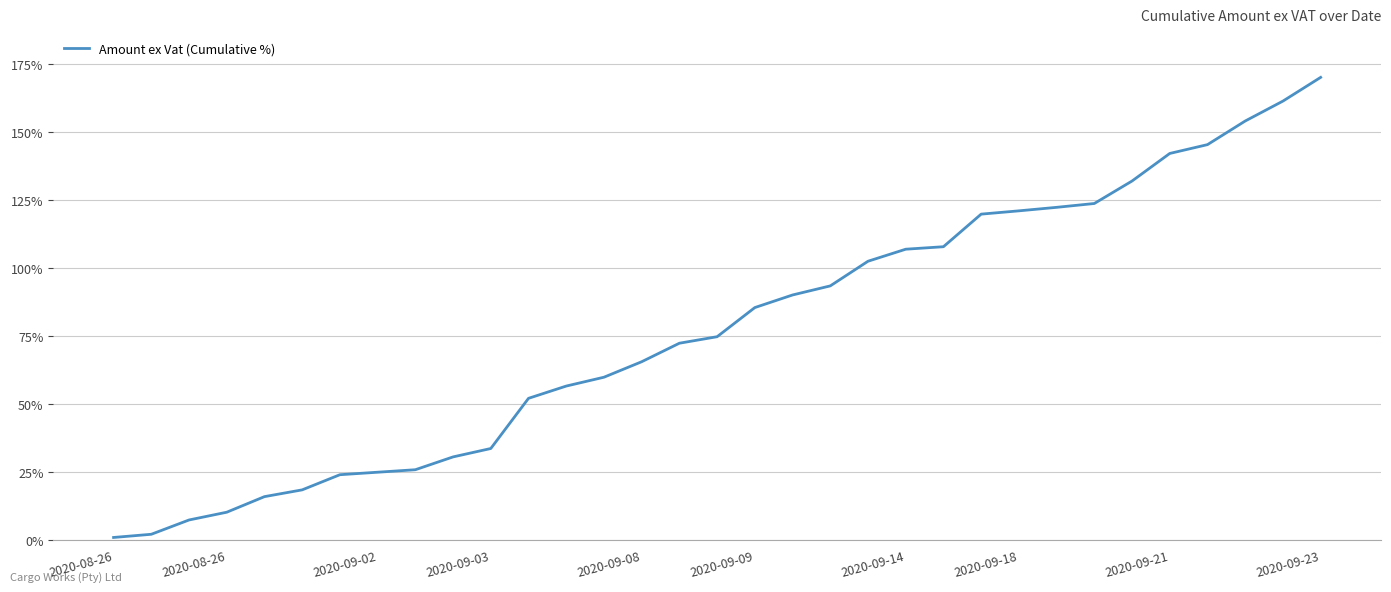

What is the difference between the maximum and minimum values?

169.1